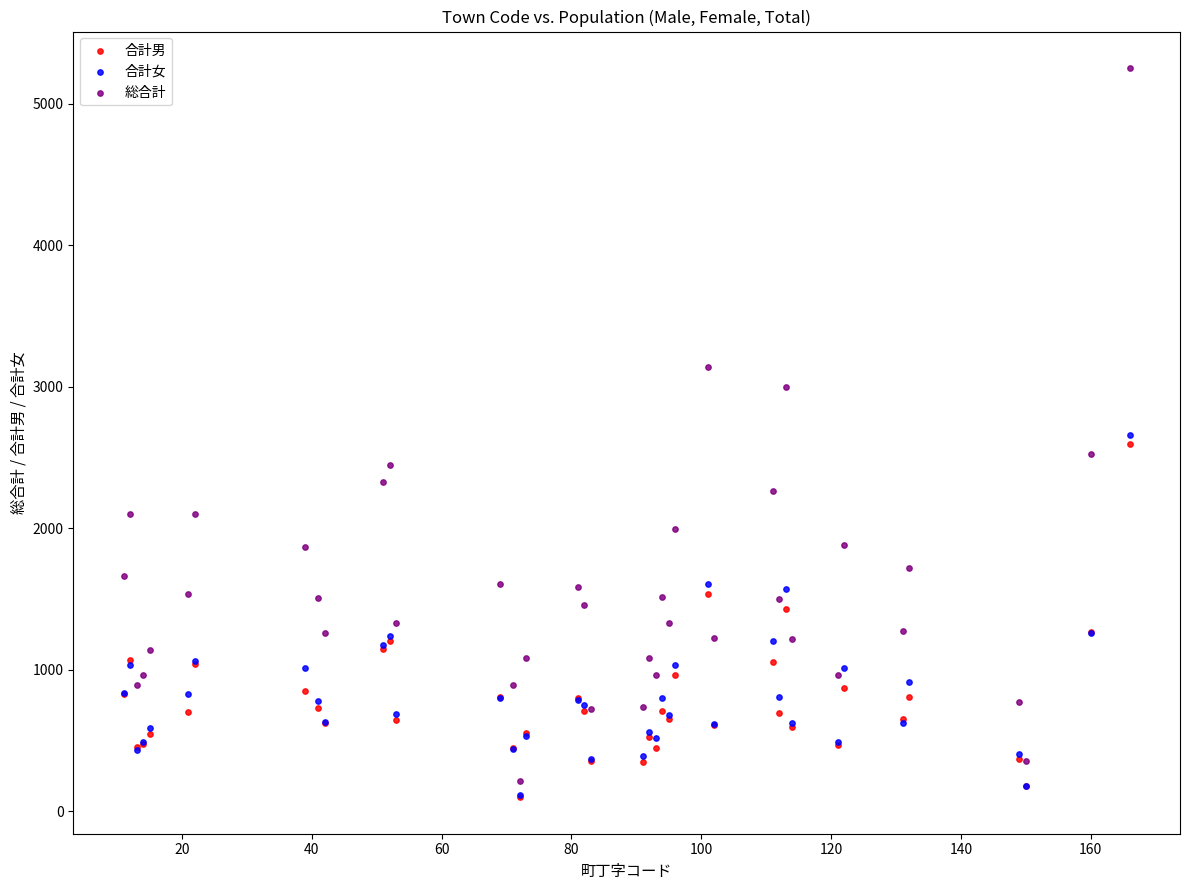

In the 総合計 series, what Y value is closest to 2732?

2525